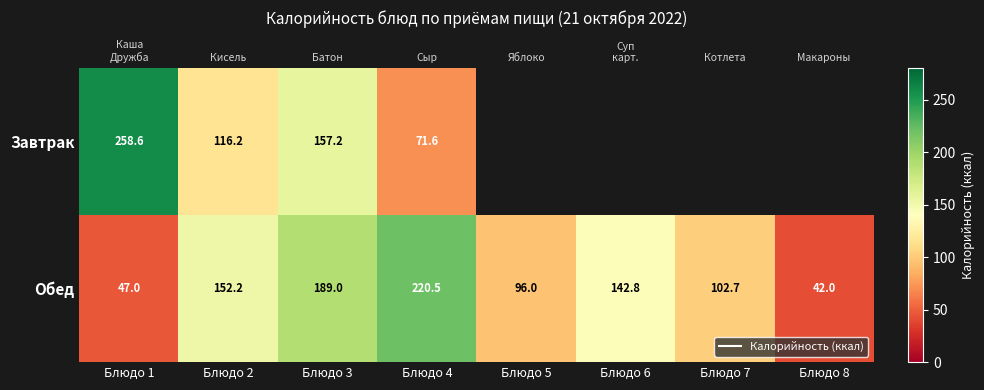

At which label does Обед first exceed 142?

Блюдо 2